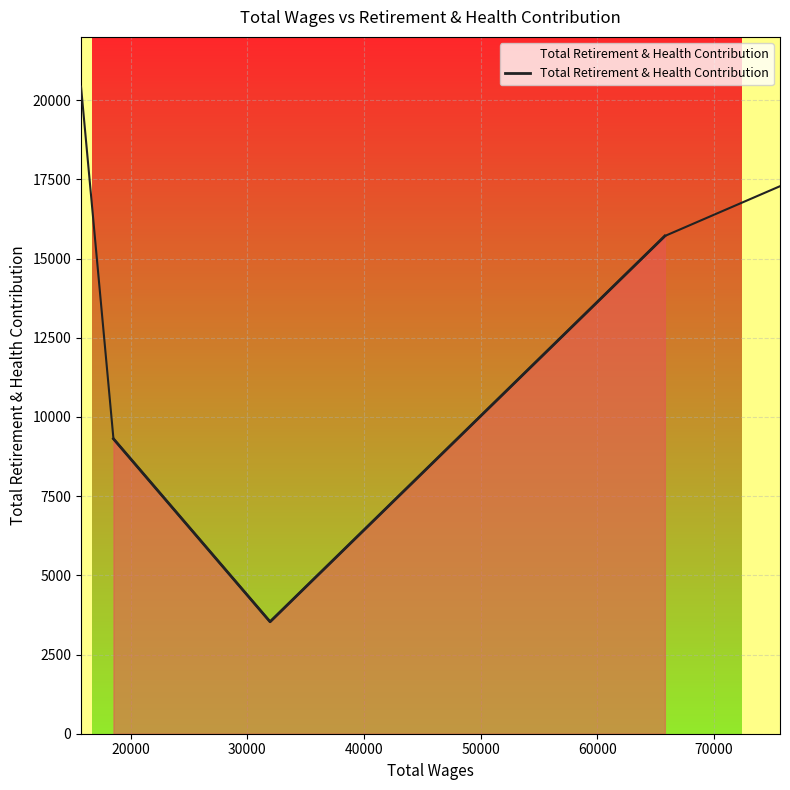

The chart shows a value of 2460 at 20000. True or false?

False